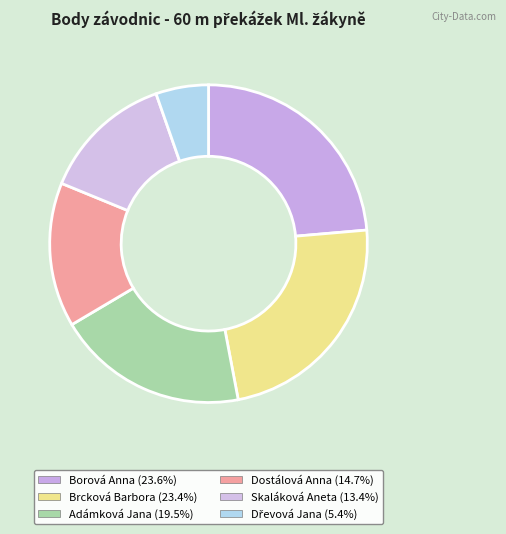

Which slice is the smallest?

Dřevová Jana